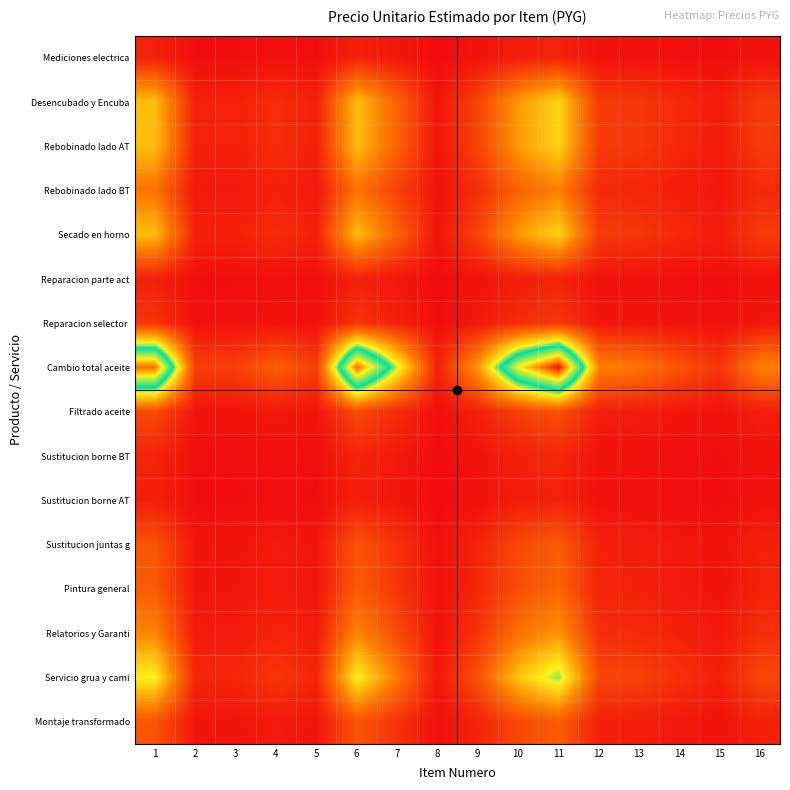

What is the spread (max minus min) of values at 1?

0.9